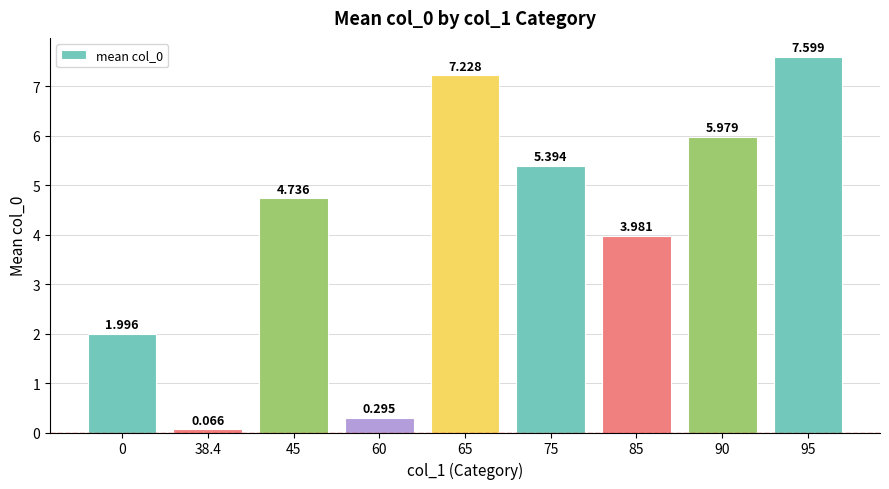

What is the average value?

4.1